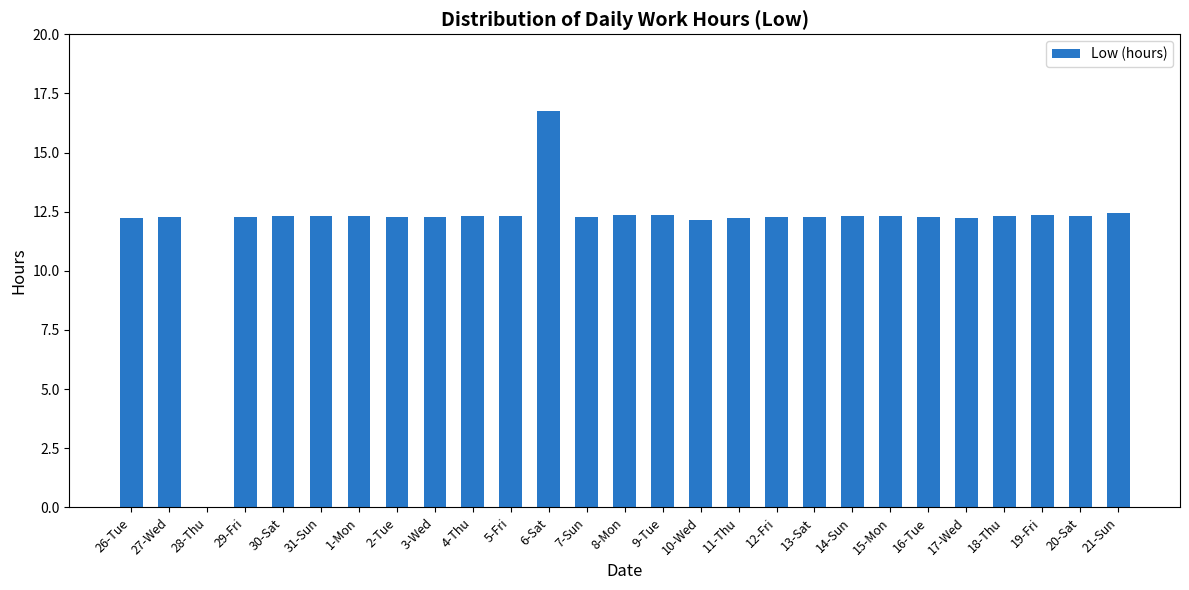

How many positive values are there?

26